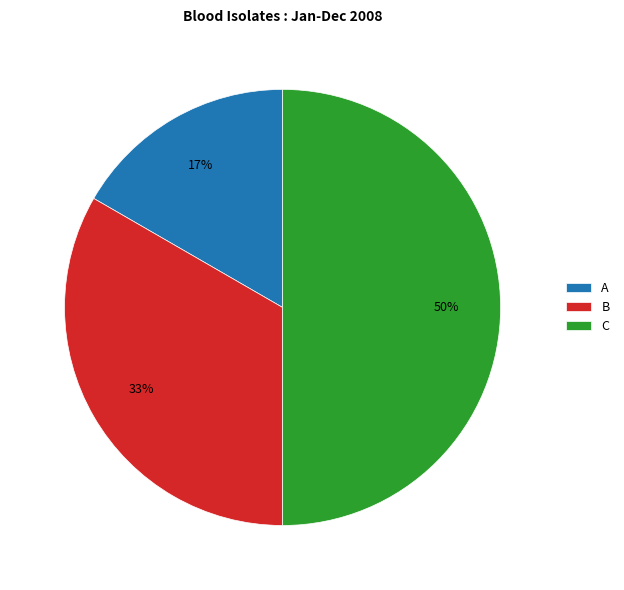

To the nearest percent, what is the average slice percentage?

33%